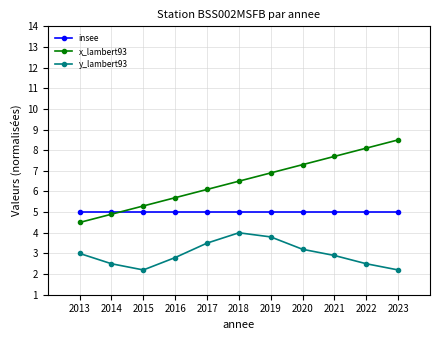

How many interior local peaks does the y_lambert93 series have?

1